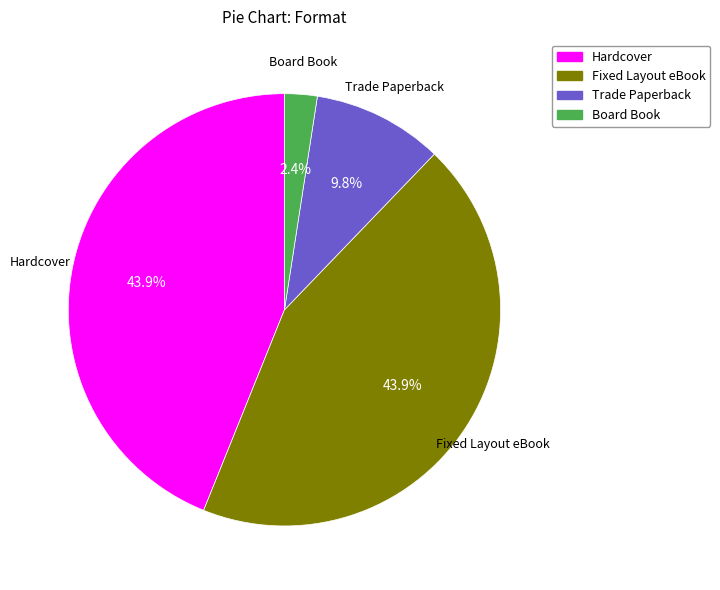

To the nearest percent, what portion does Hardcover represent?

44%